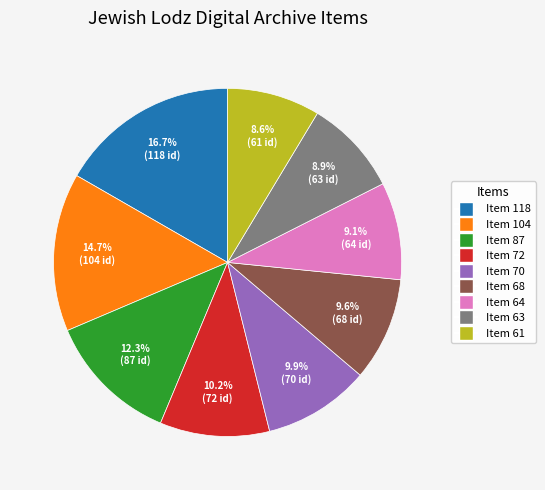

What percentage is the Item 68 slice, to the nearest percent?

10%